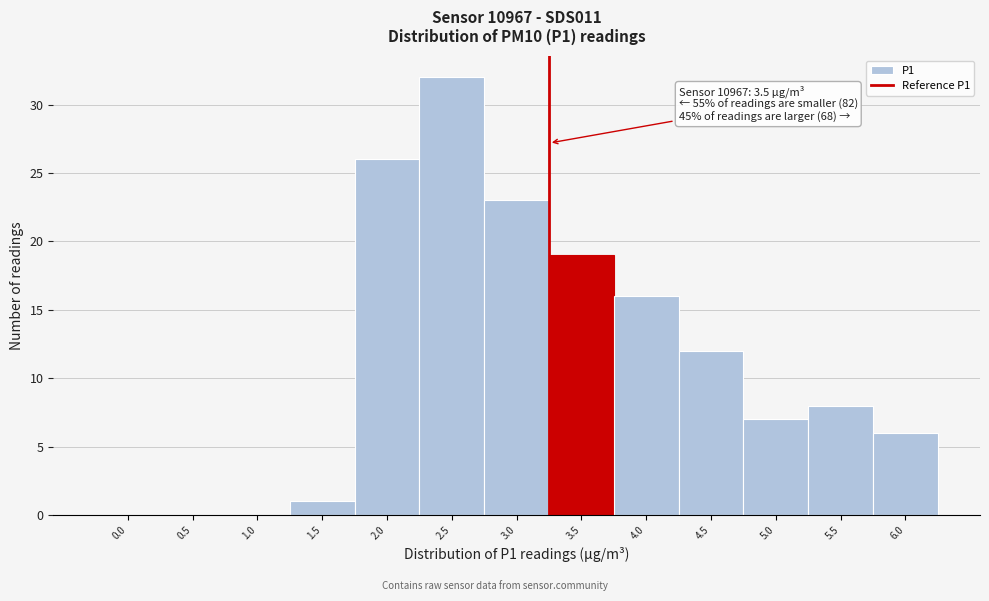

Reading left to right, transcribe all the data shown in this chart.

0.0=0	0.5=0	1.0=0	1.5=1	2.0=26	2.5=32	3.0=23	3.5=19	4.0=16	4.5=12	5.0=7	5.5=8	6.0=6